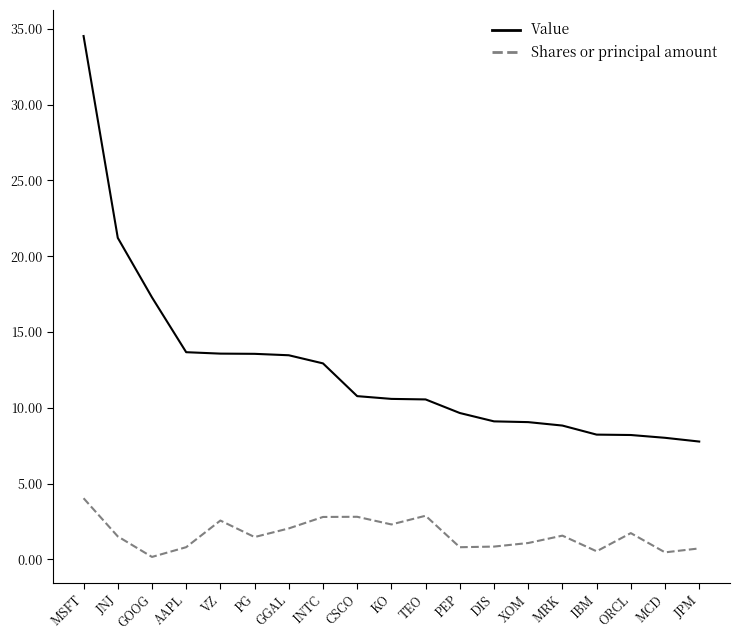

Rank the series by their maximum value, from highest to lowest.

Value, Shares or principal amount